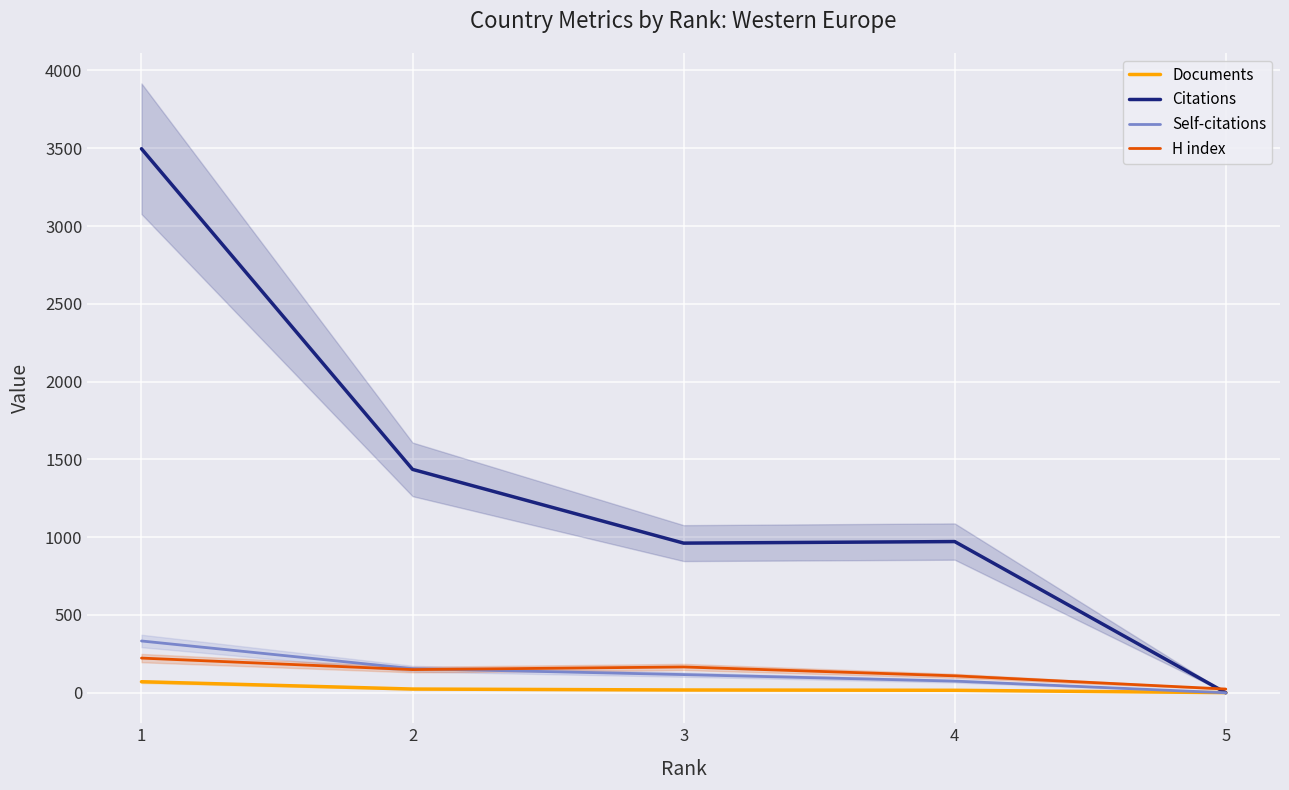

Between 1 and 4, which series saw the biggest shift?

Citations